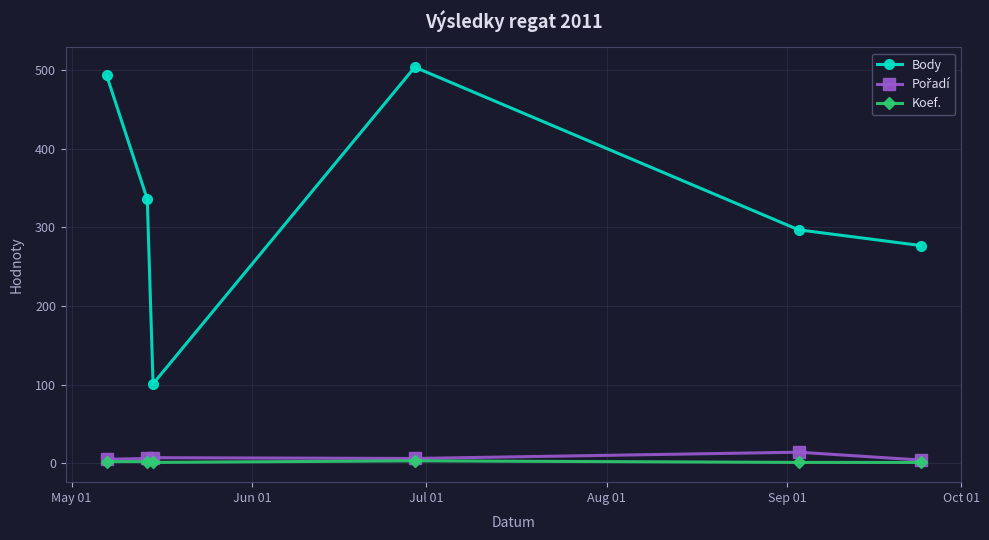

Which series has the widest spread of values?

Body